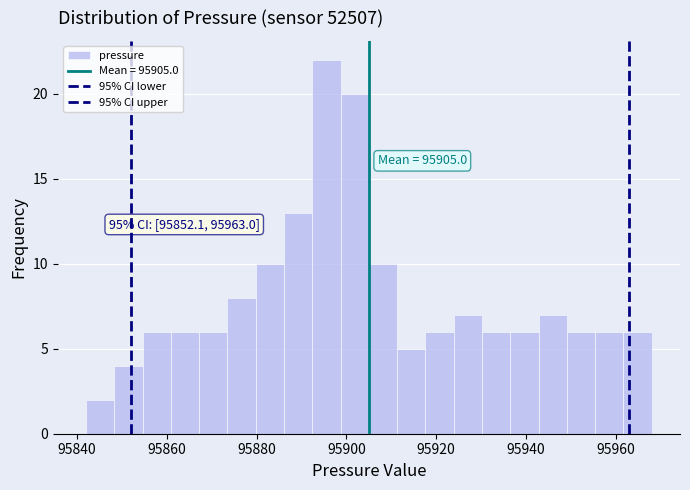

Around what value on the x-axis is the tallest bar? Give the approximate position of its centre, as read against the axis.

95896